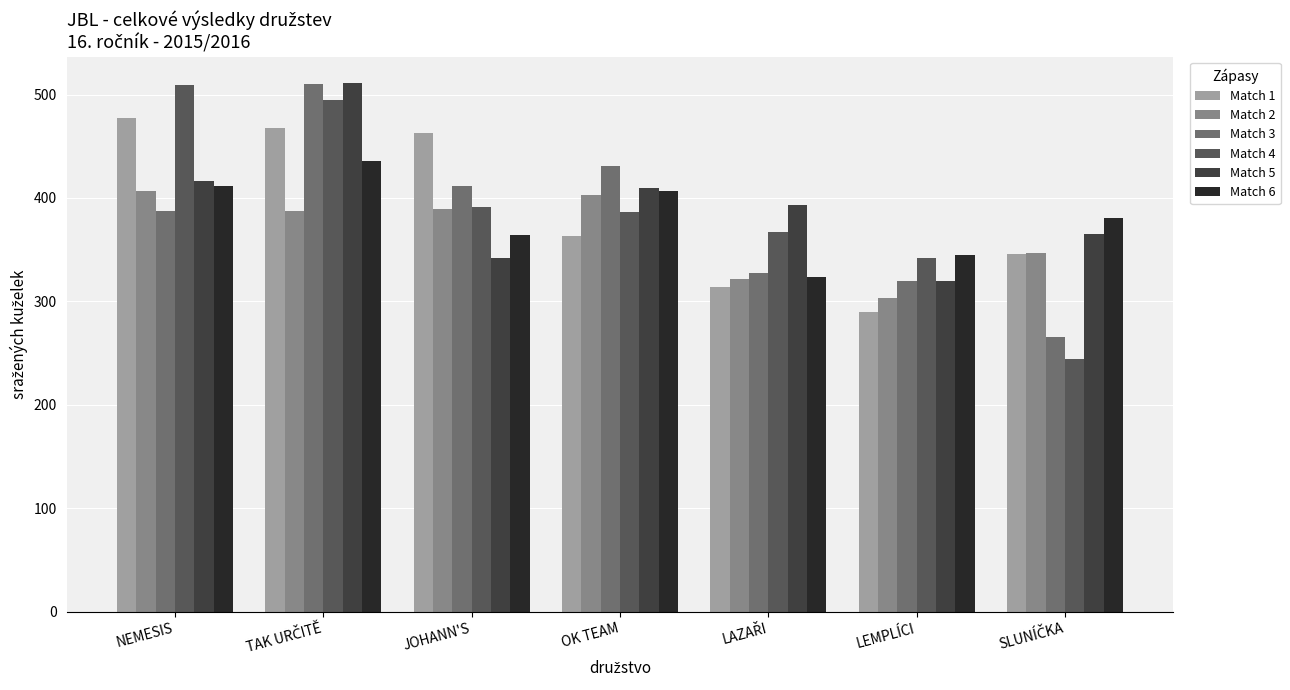

What is the spread (max minus min) of values at JOHANN'S?

121